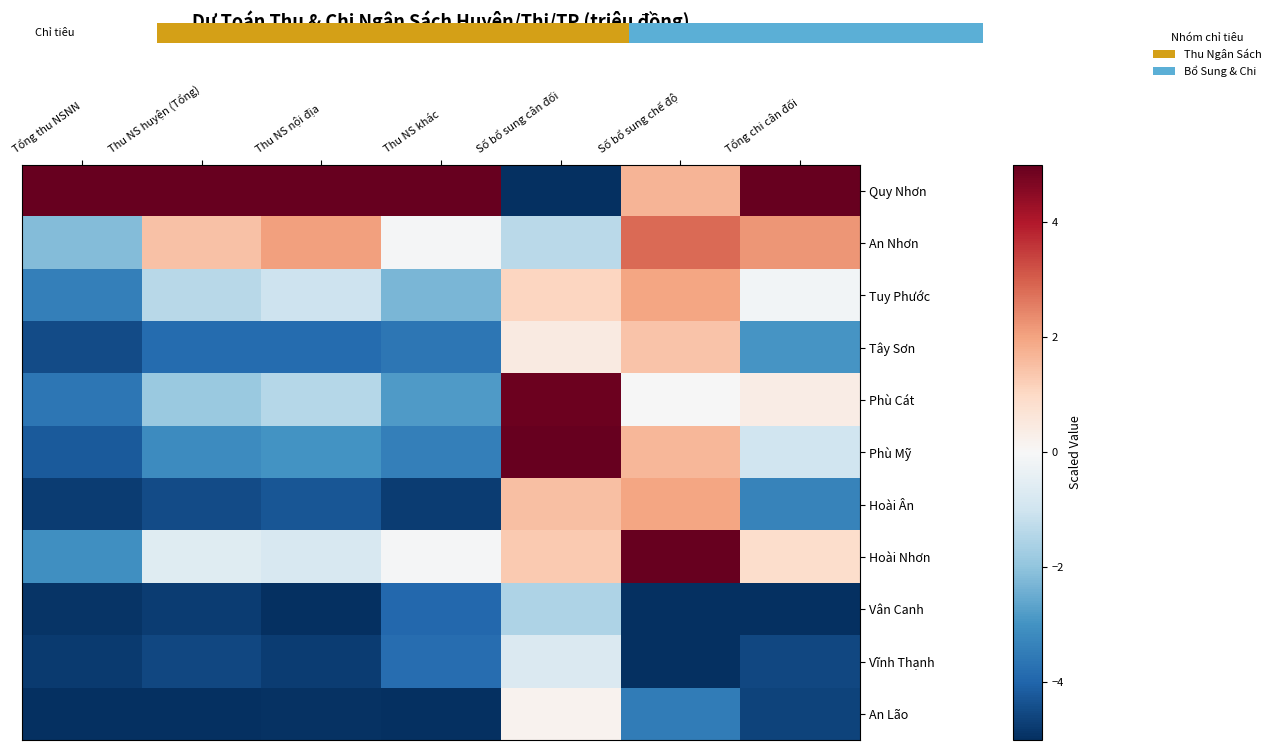

Rank the series at Thu NS huyện (Tổng) from lowest to highest value.

An Lão, Vân Canh, Vĩnh Thạnh, Hoài Ân, Tây Sơn, Phù Mỹ, Phù Cát, Tuy Phước, Hoài Nhơn, An Nhơn, Quy Nhơn